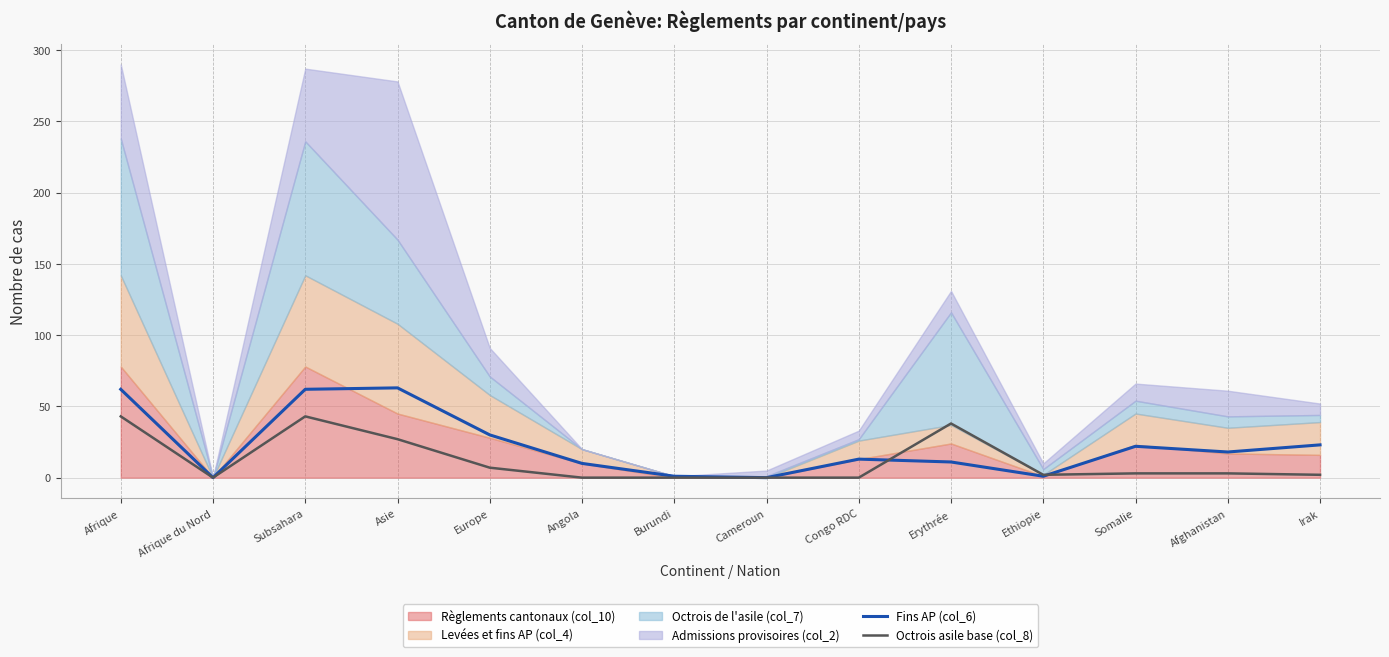

What is the difference between the maximum and minimum values in the Octrois asile base (col_8) series?

43